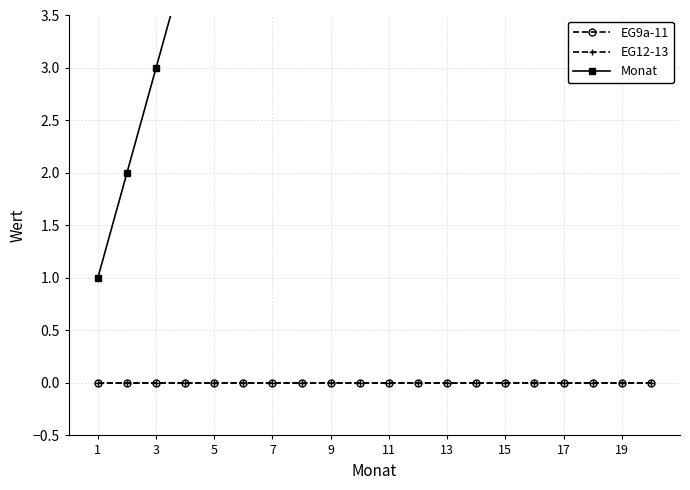

Count the number of categories in the chart.

20